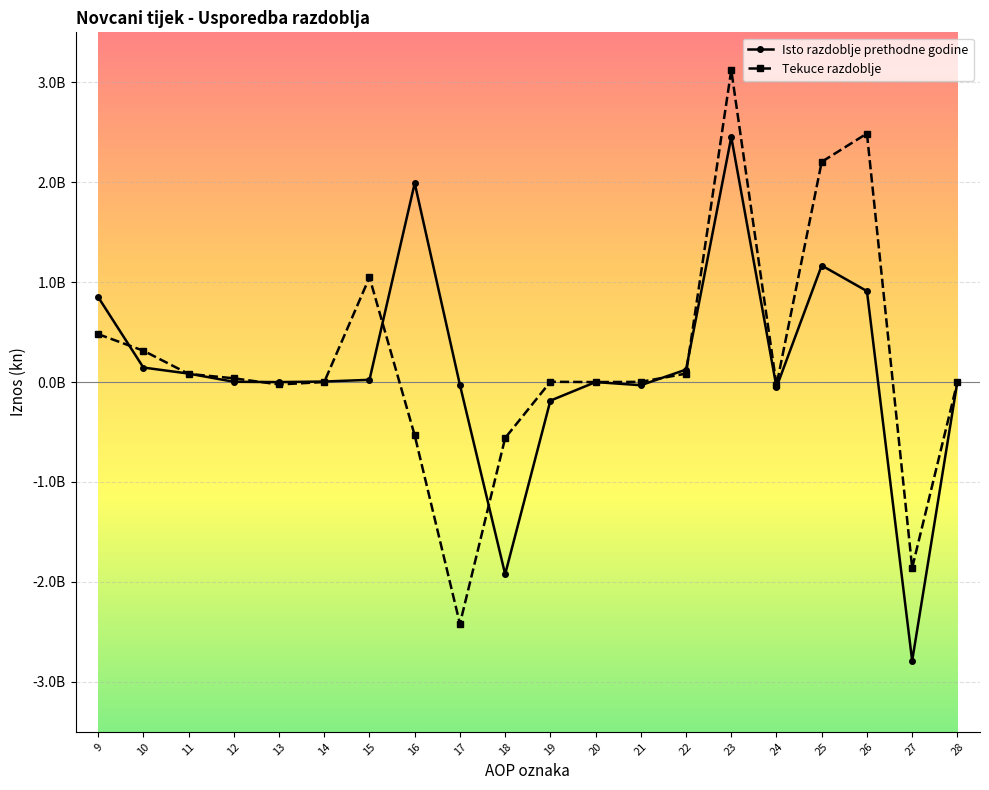

What is the highest value of the Tekuce razdoblje series?

3122151832